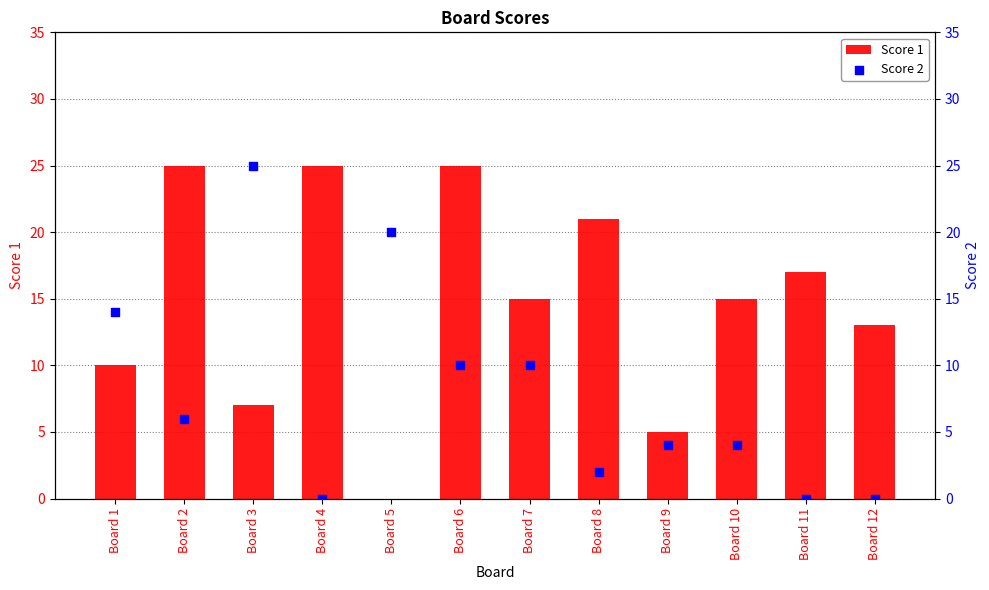

At how many categories does at least one series exceed 17?

6